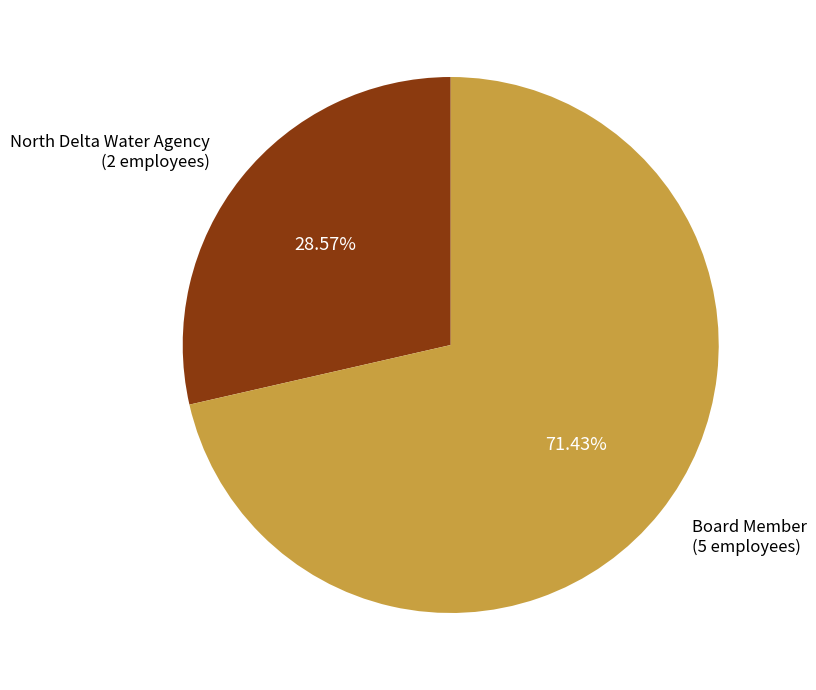

Is North Delta Water Agency the majority of the pie?

No